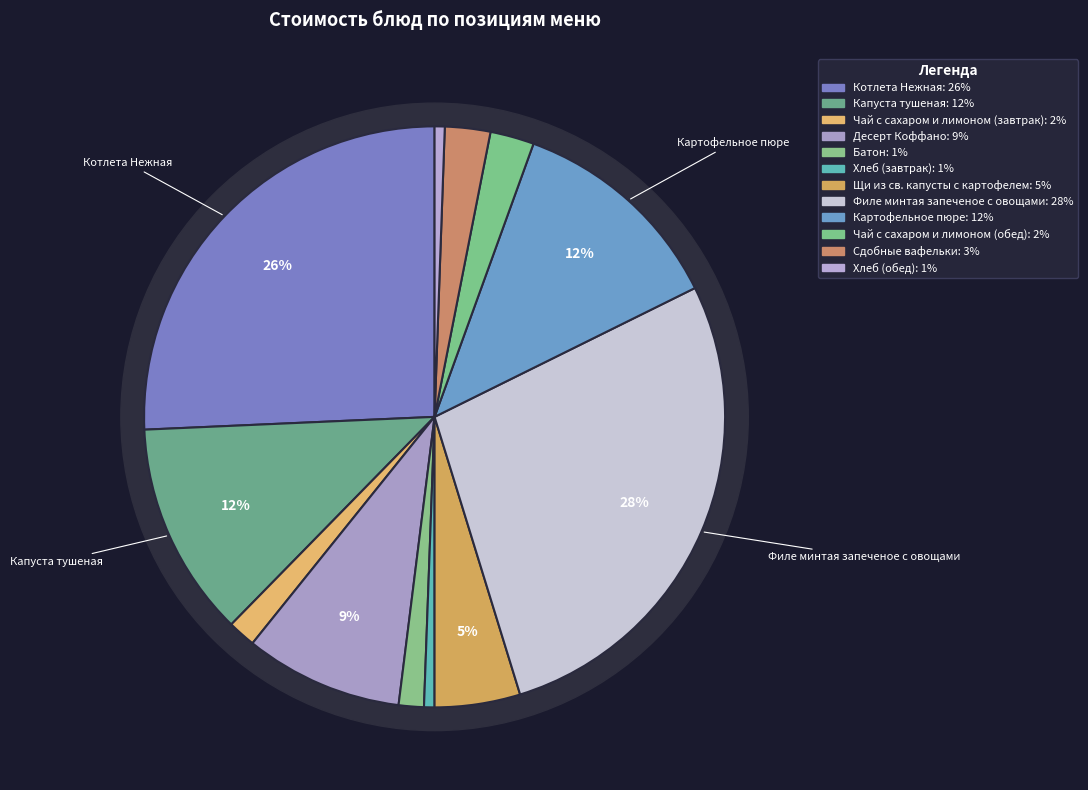

Is it true that Батон is 1% of the pie?

True